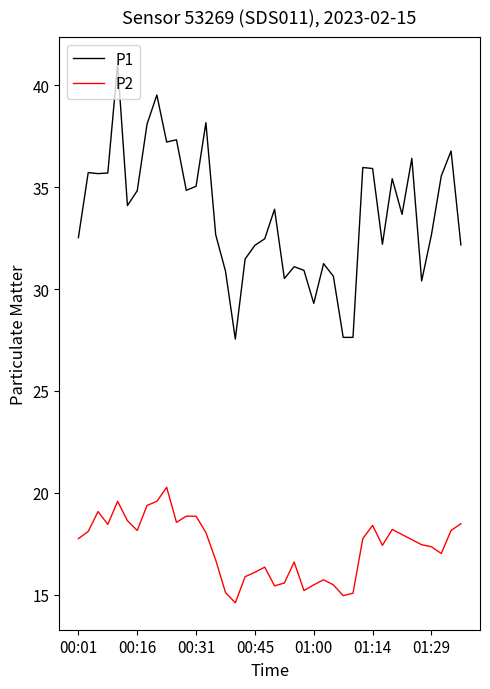

What are all the series names shown in the legend?

P1, P2